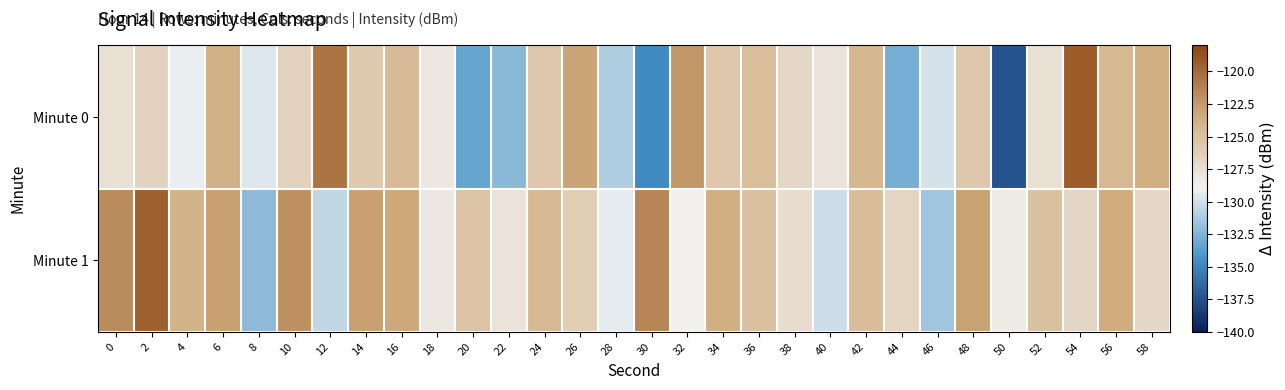

Reading right to left, extract all data points from this chart.

Minute 0: 58=-123.7	56=-124.4	54=-119.3	52=-127.6	50=-137.4	48=-125.7	46=-129.9	44=-132.8	42=-124.3	40=-127.8	38=-126.9	36=-124.9	34=-125.7	32=-122.4	30=-134.8	28=-131.1	26=-123.1	24=-125.5	22=-132.2	20=-133.3	18=-128.2	16=-124.7	14=-125.8	12=-120.6	10=-126.4	8=-129.7	6=-123.8	4=-129.2	2=-126.5	0=-127.5
Minute 1: 58=-127.0	56=-123.5	54=-126.8	52=-125.1	50=-128.4	48=-122.9	46=-131.5	44=-126.7	42=-124.8	40=-130.2	38=-127.3	36=-125.0	34=-123.7	32=-128.9	30=-121.5	28=-129.4	26=-126.1	24=-124.6	22=-127.8	20=-125.3	18=-128.1	16=-123.3	14=-122.8	12=-130.5	10=-122.0	8=-132.1	6=-122.9	4=-124.0	2=-119.5	0=-121.8